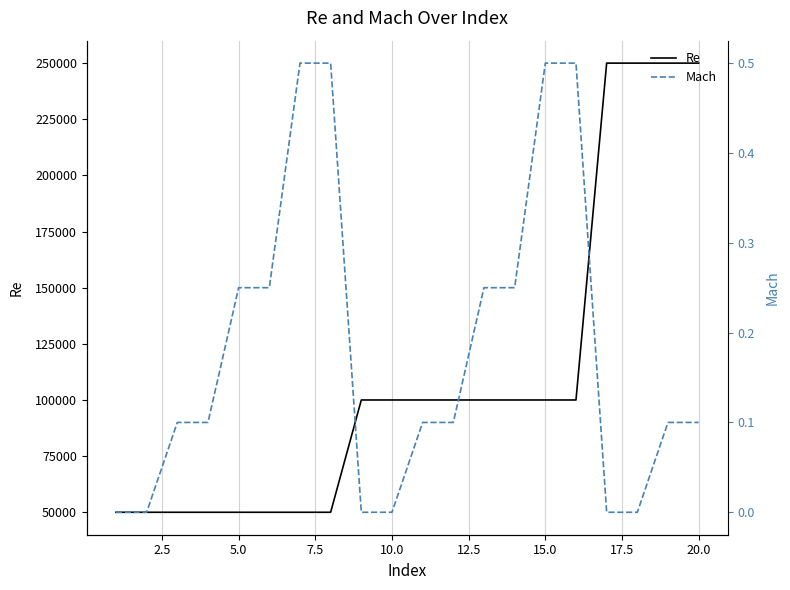

True or false: Mach and Re cross at least once.

False